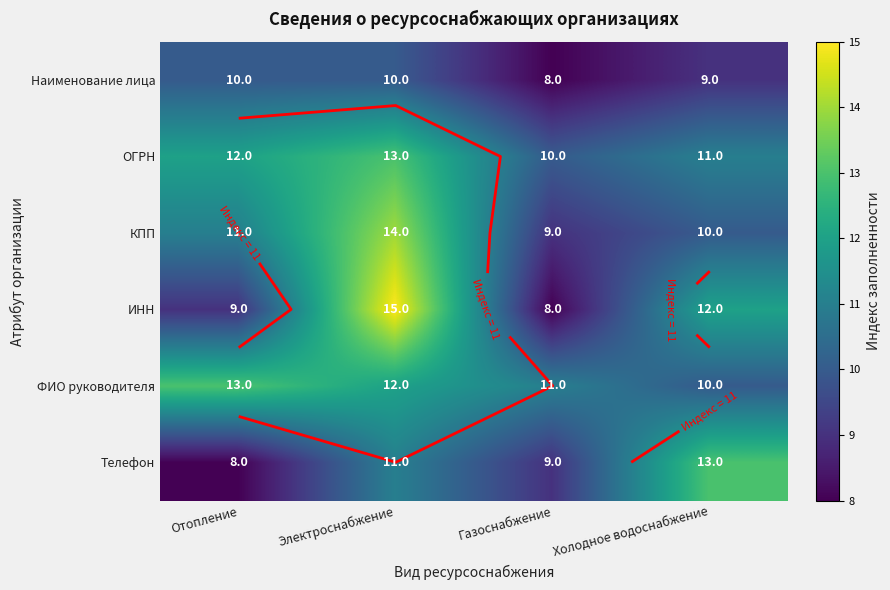

The ОГРН series shows 13 at Электроснабжение. True or false?

True